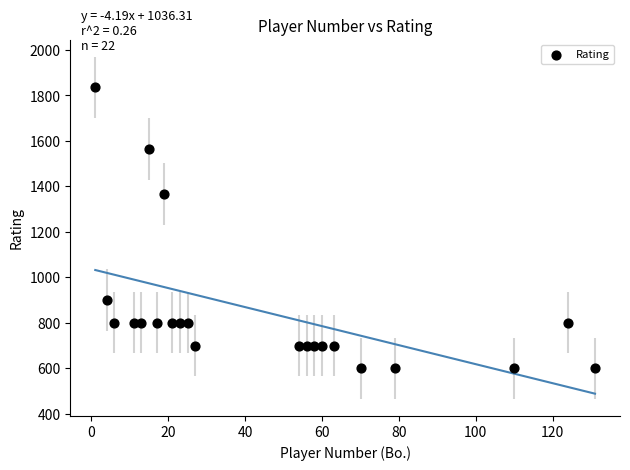

What is the range of Y values (max minus min)?

1236